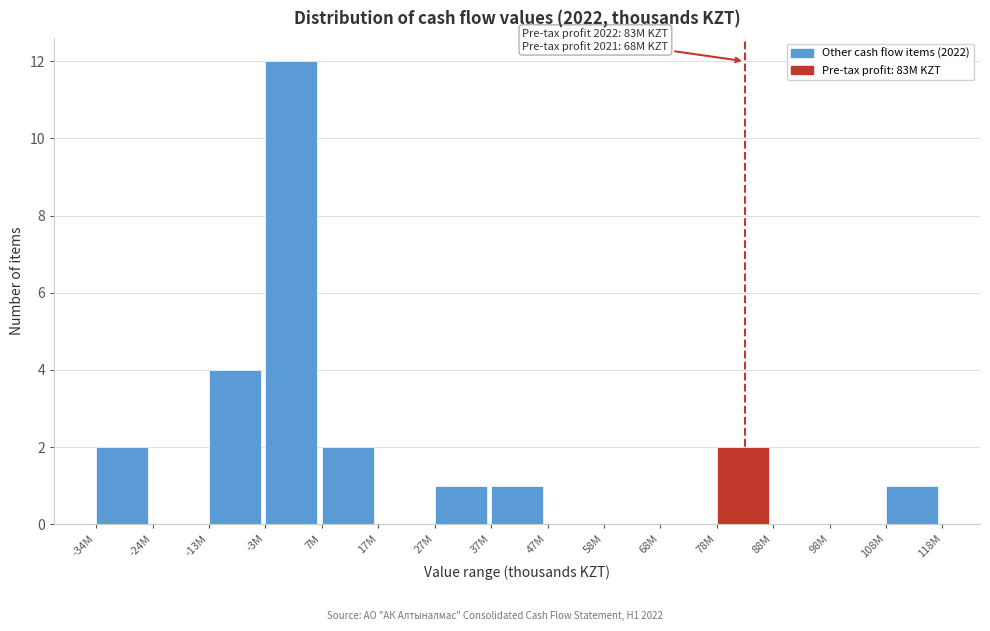

Reading right to left, transcribe all the data shown in this chart.

108M=1	98M=0	88M=0	78M=2	68M=0	58M=0	47M=0	37M=1	27M=1	17M=0	7M=2	-3M=12	-13M=4	-24M=0	-34M=2